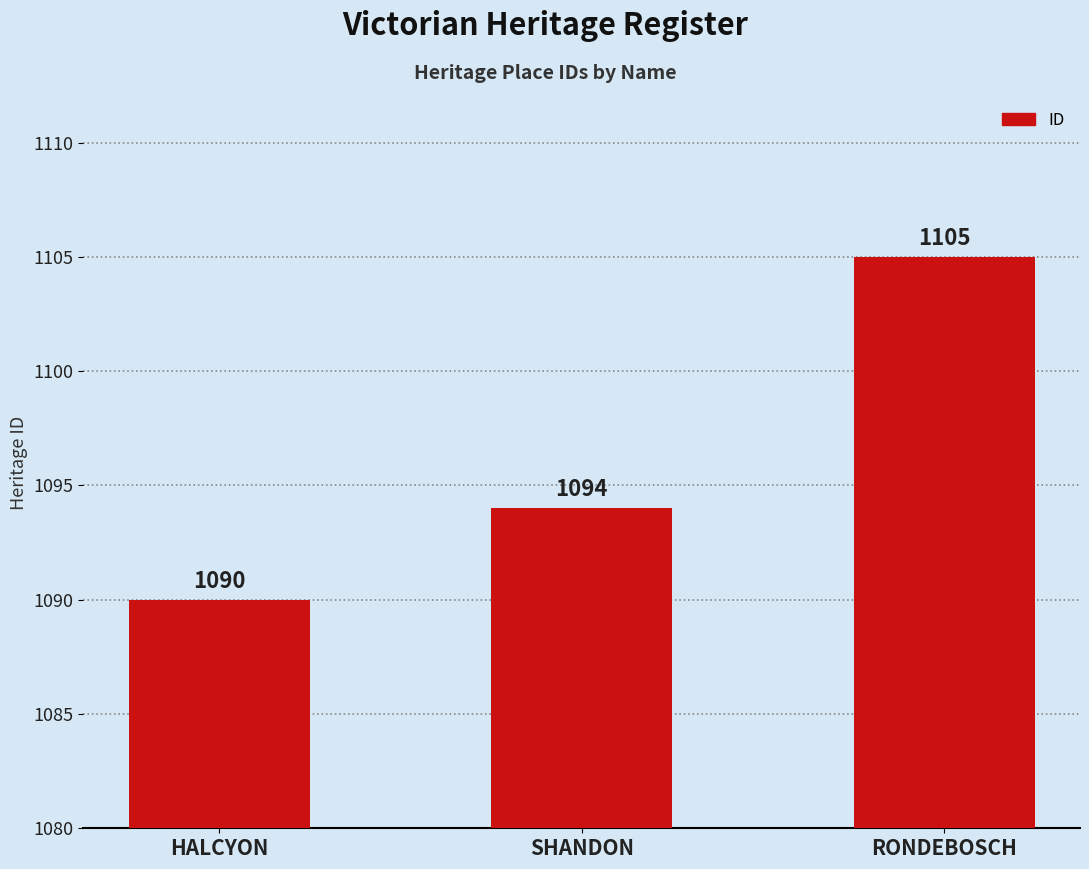

List the labels in order of value, smallest first.

HALCYON, SHANDON, RONDEBOSCH